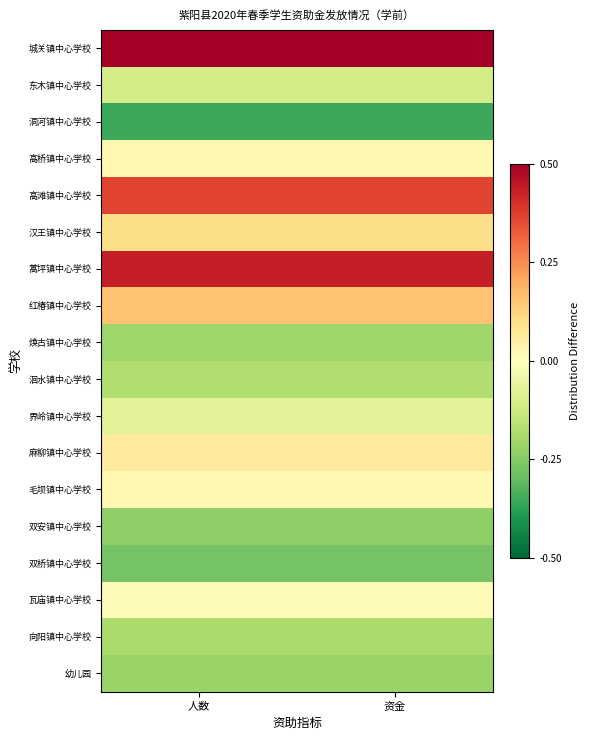

Reading left to right, extract all data points from this chart.

城关镇中心学校: 人数=0.6	资金=0.6
东木镇中心学校: 人数=-0.1	资金=-0.1
洞河镇中心学校: 人数=-0.4	资金=-0.4
高桥镇中心学校: 人数=0.0	资金=0.0
高滩镇中心学校: 人数=0.4	资金=0.4
汉王镇中心学校: 人数=0.1	资金=0.1
蒿坪镇中心学校: 人数=0.4	资金=0.4
红椿镇中心学校: 人数=0.2	资金=0.2
焕古镇中心学校: 人数=-0.2	资金=-0.2
洄水镇中心学校: 人数=-0.2	资金=-0.2
界岭镇中心学校: 人数=-0.1	资金=-0.1
麻柳镇中心学校: 人数=0.1	资金=0.1
毛坝镇中心学校: 人数=0.0	资金=0.0
双安镇中心学校: 人数=-0.2	资金=-0.2
双桥镇中心学校: 人数=-0.3	资金=-0.3
瓦庙镇中心学校: 人数=0.0	资金=0.0
向阳镇中心学校: 人数=-0.2	资金=-0.2
幼儿园: 人数=-0.2	资金=-0.2